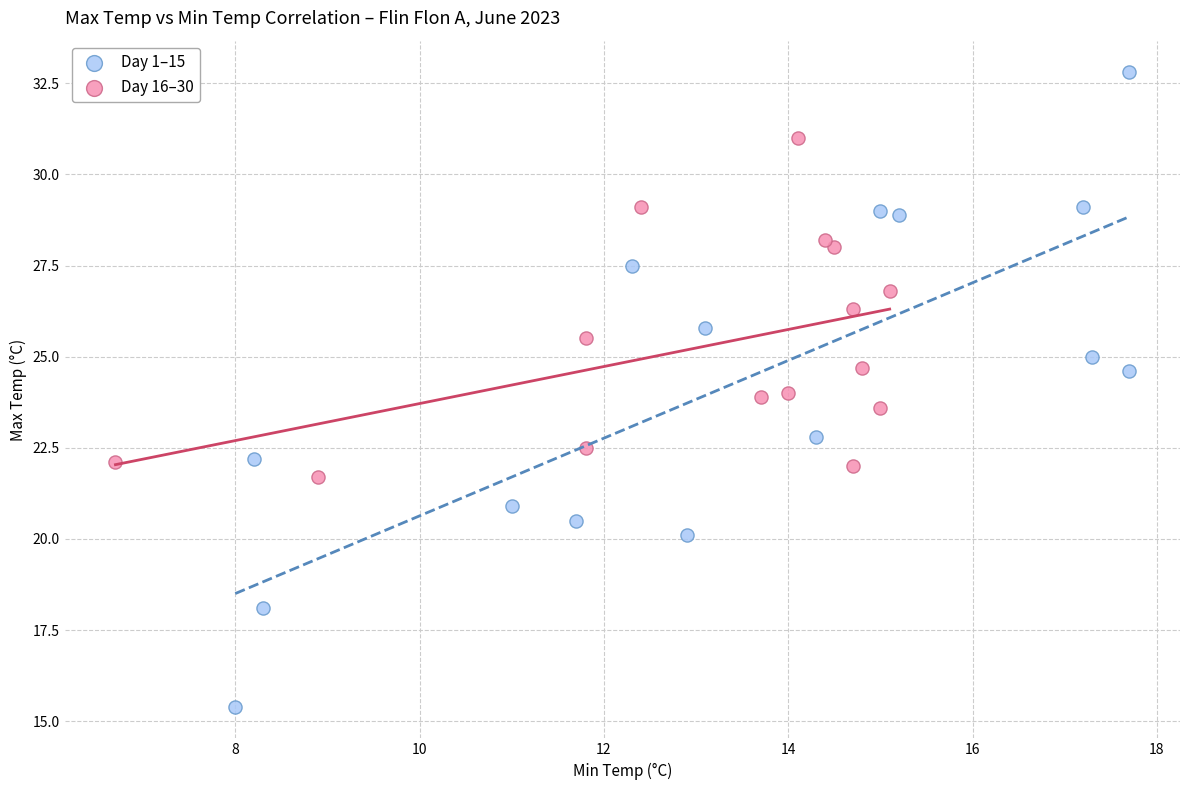

Which series contains the lowest Y value?

Day 1–15